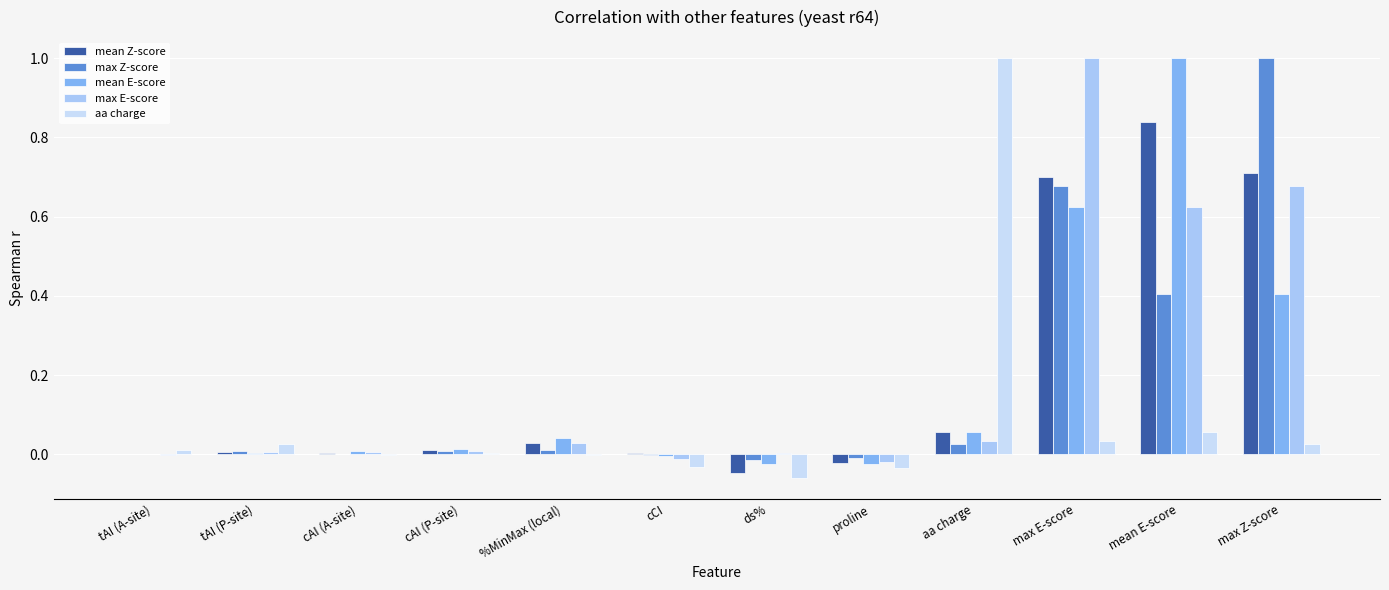

True or false: mean Z-score has a value of 0.0 at %MinMax (local).

False